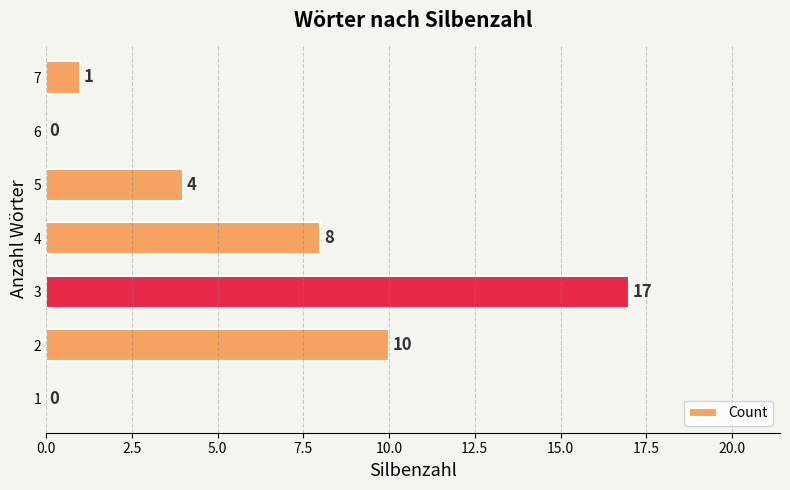

What is the maximum value shown in the chart?

17